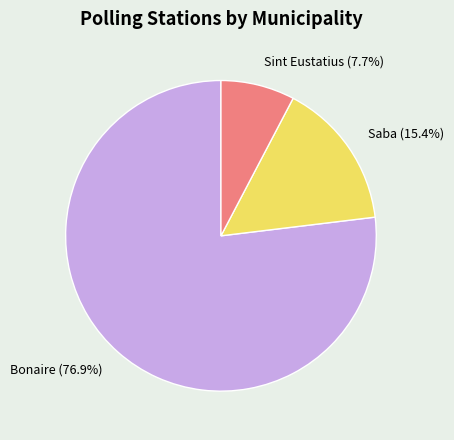

Count the number of slices in the pie.

3